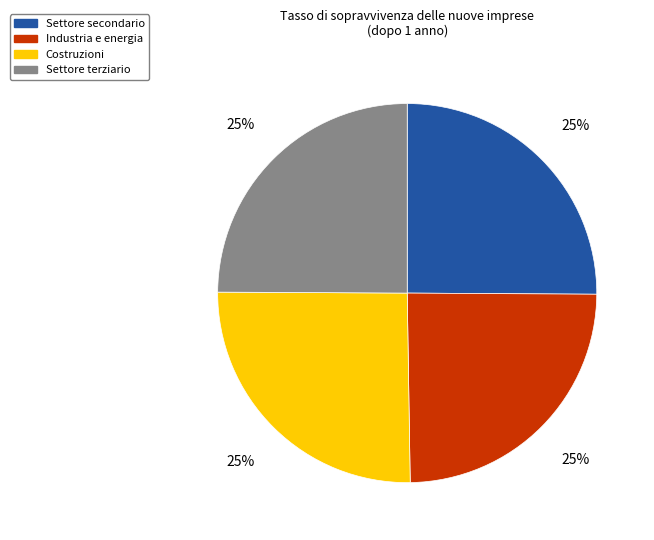

To the nearest percent, what is the average slice percentage?

25%